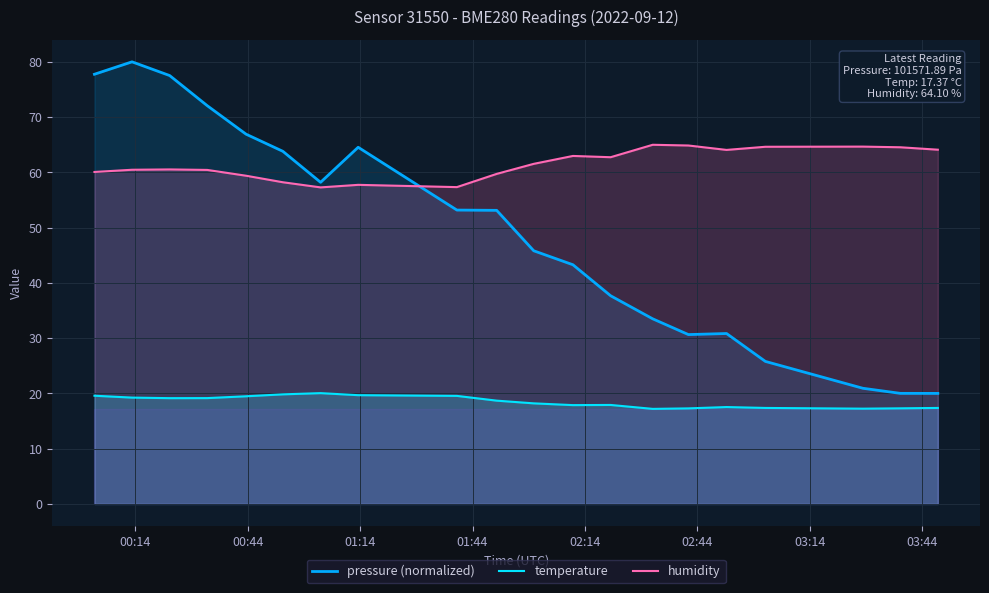

Which series ends up on top after the final intersection of pressure (normalized) and humidity?

humidity